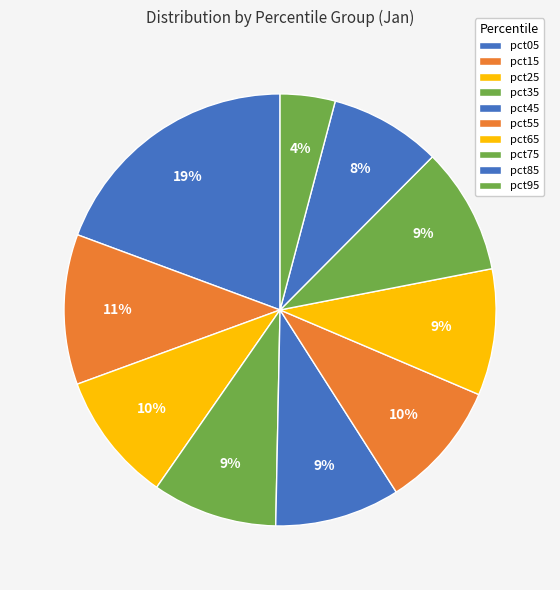

Which slice is the largest?

pct05